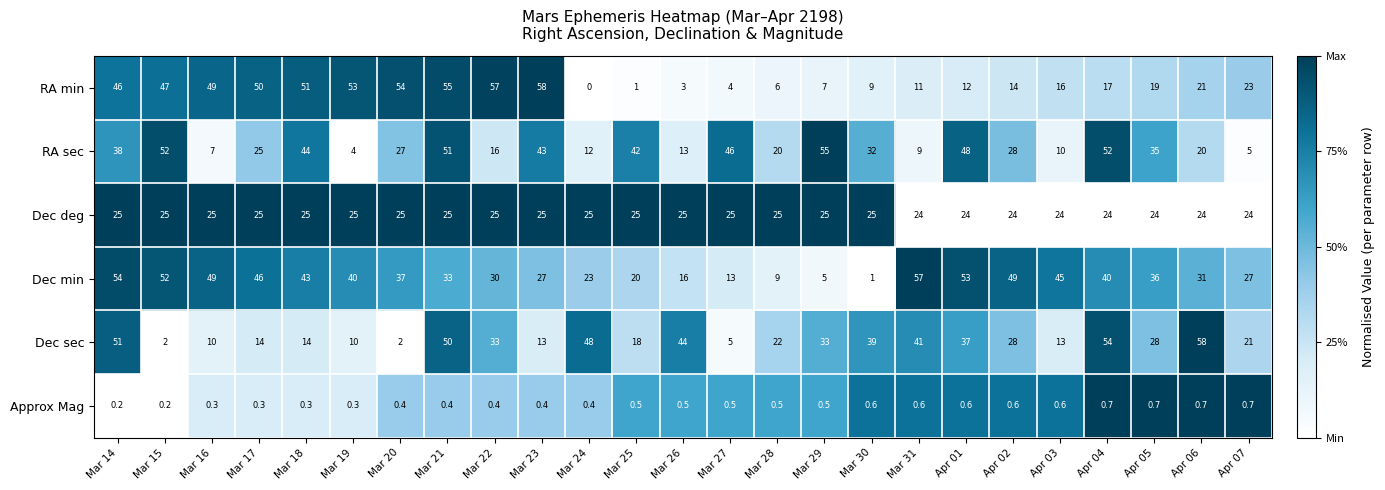

Which series has the widest spread of values?

RA min